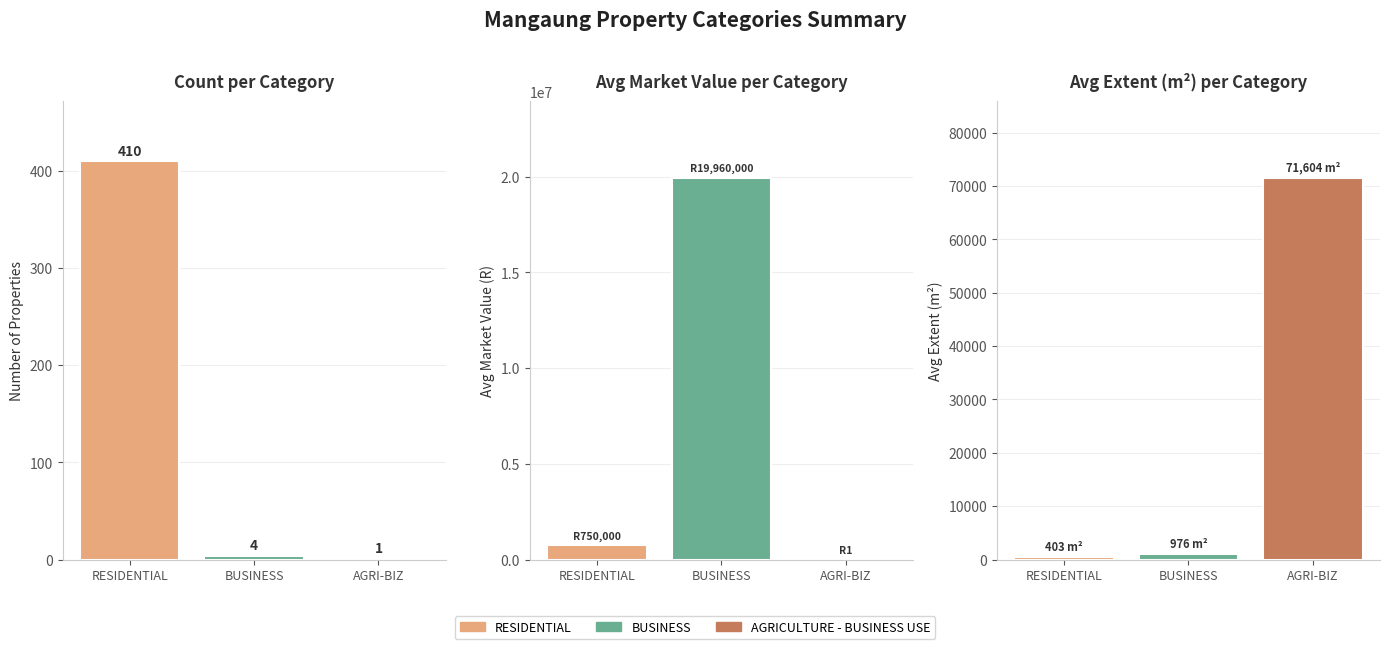

Rank the categories by Count value from lowest to highest.

AGRI-BIZ, BUSINESS, RESIDENTIAL